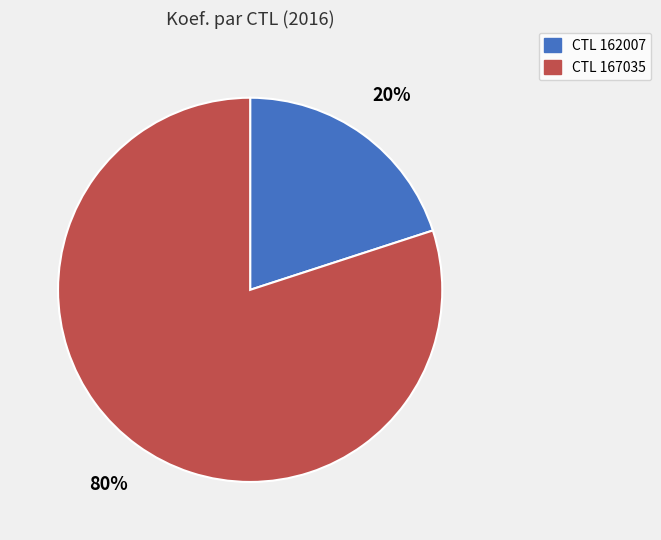

To the nearest percent, what is the difference between the largest and smallest slice percentages?

60%